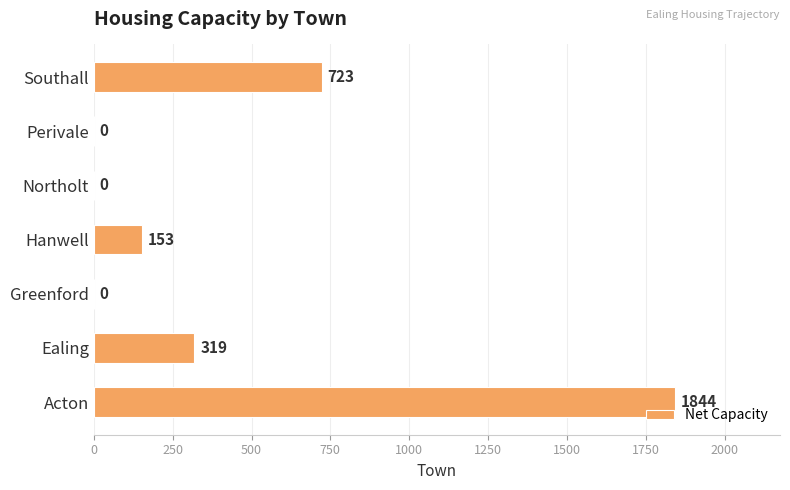

The value at Hanwell is 153. True or false?

True